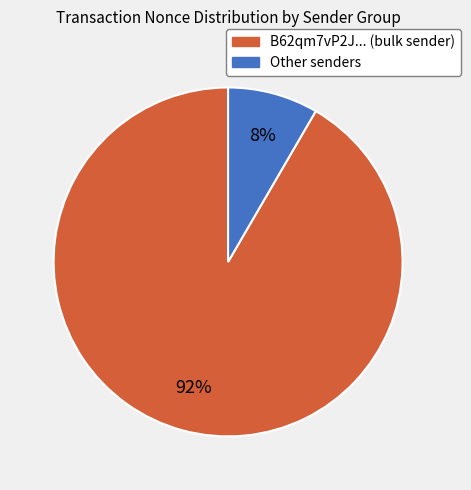

Does any single category account for the majority?

Yes